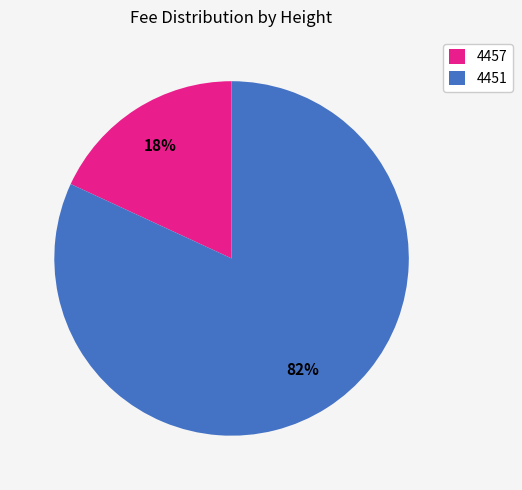

What is the smallest slice in the pie chart?

4457